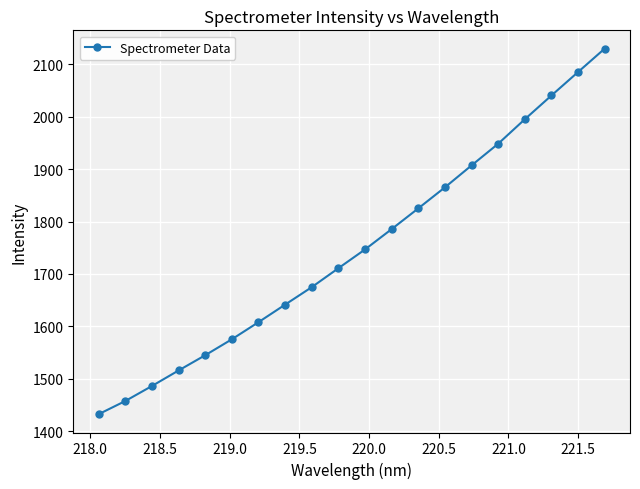

What is the maximum value shown in the chart?

2130.2